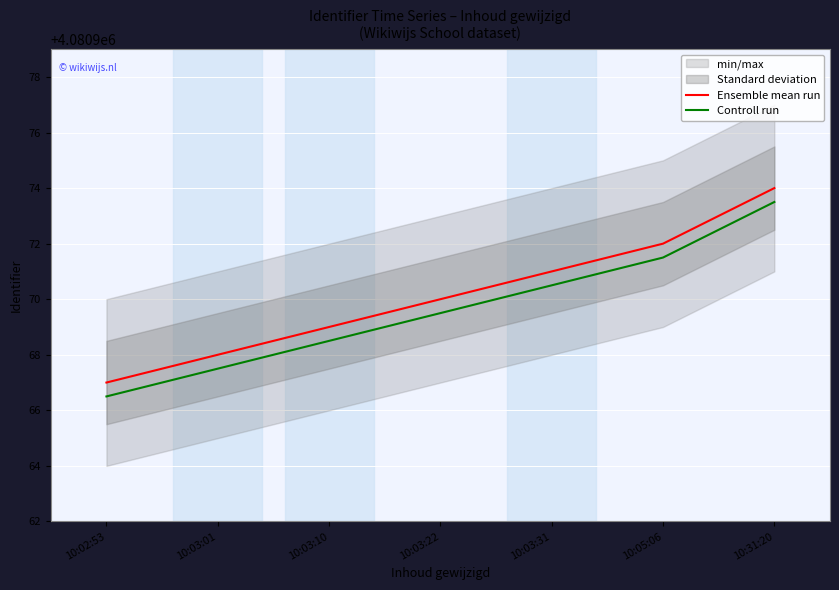

How many values in the Controll run series are below 4080969?

3